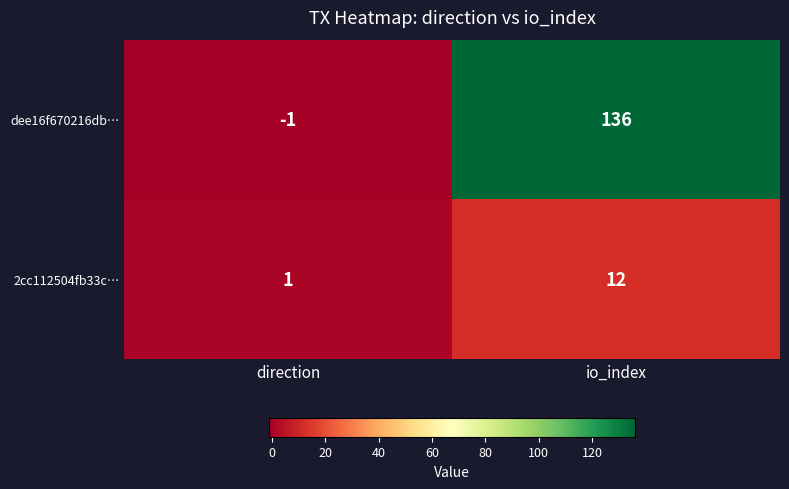

List the series in order of their peak value, highest first.

dee16f670216db…, 2cc112504fb33c…